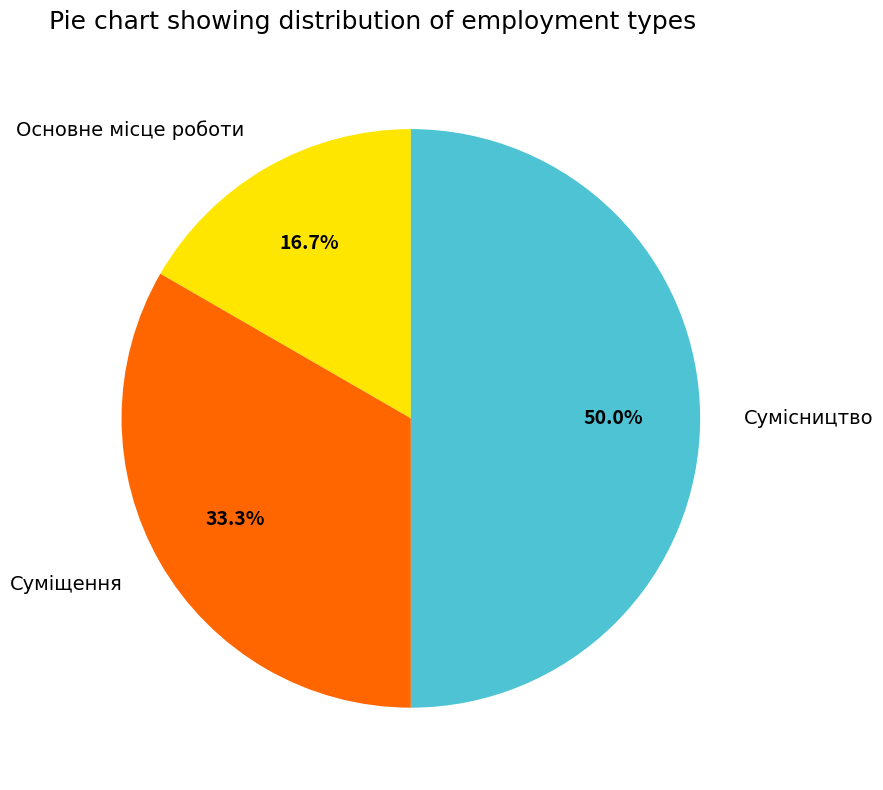

Approximately how many times larger is the value at Сумісництво compared to Основне місце роботи?

3.0